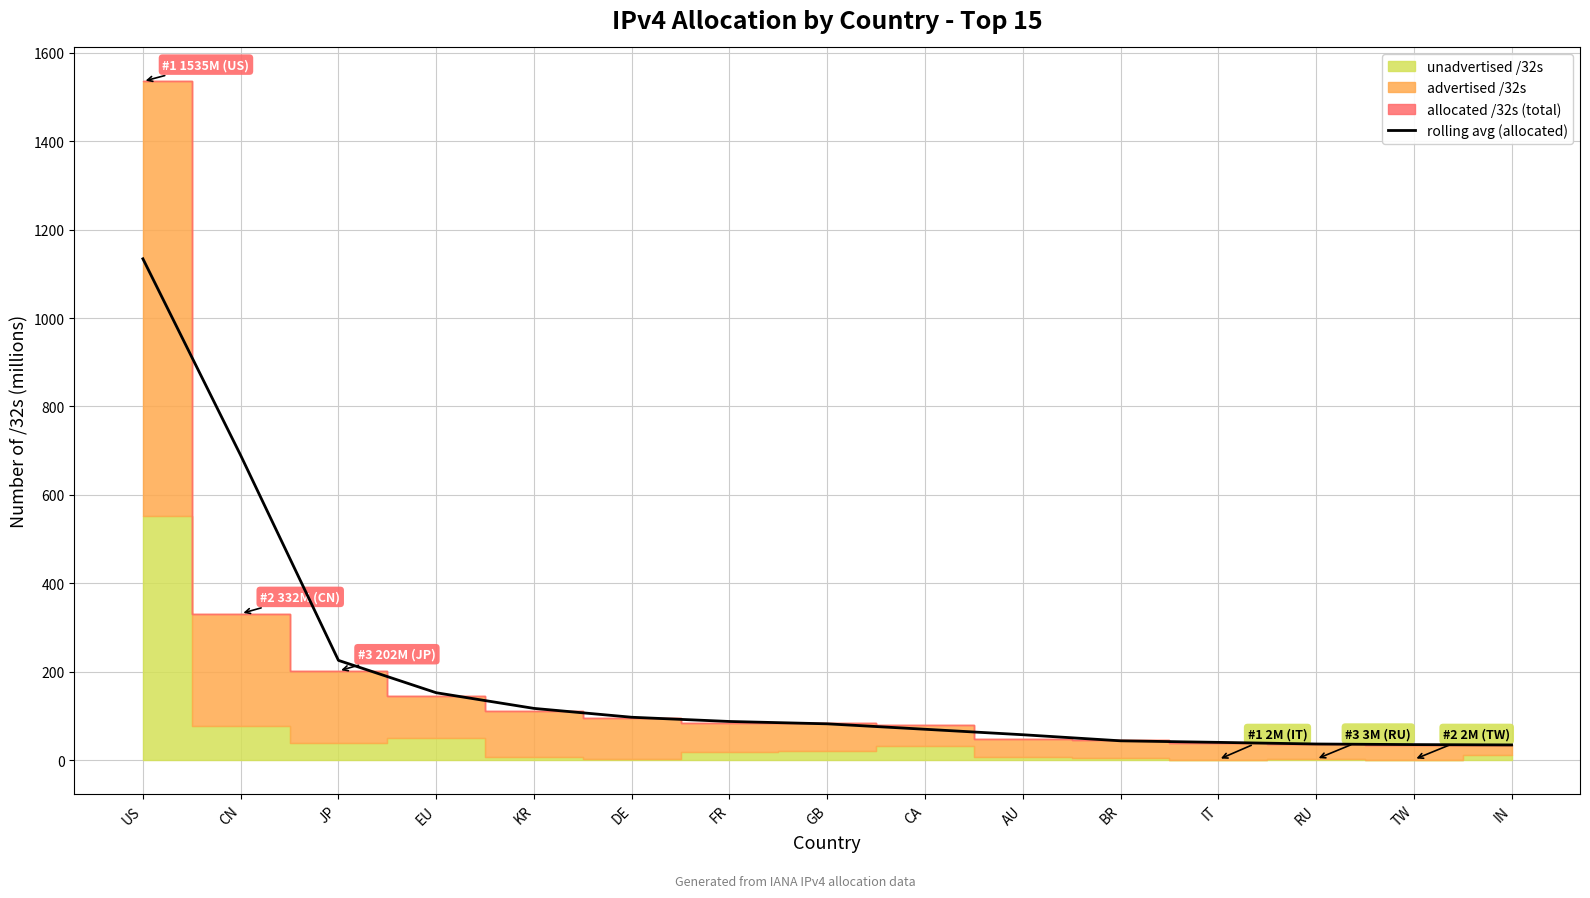

What is the label of the 8th point from the left?

GB